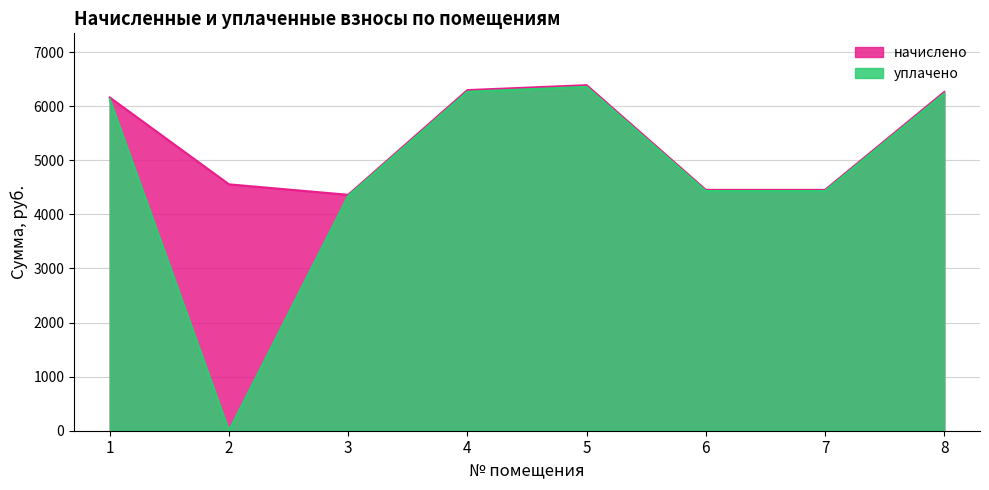

At which category does начислено reach its first local peak?

5